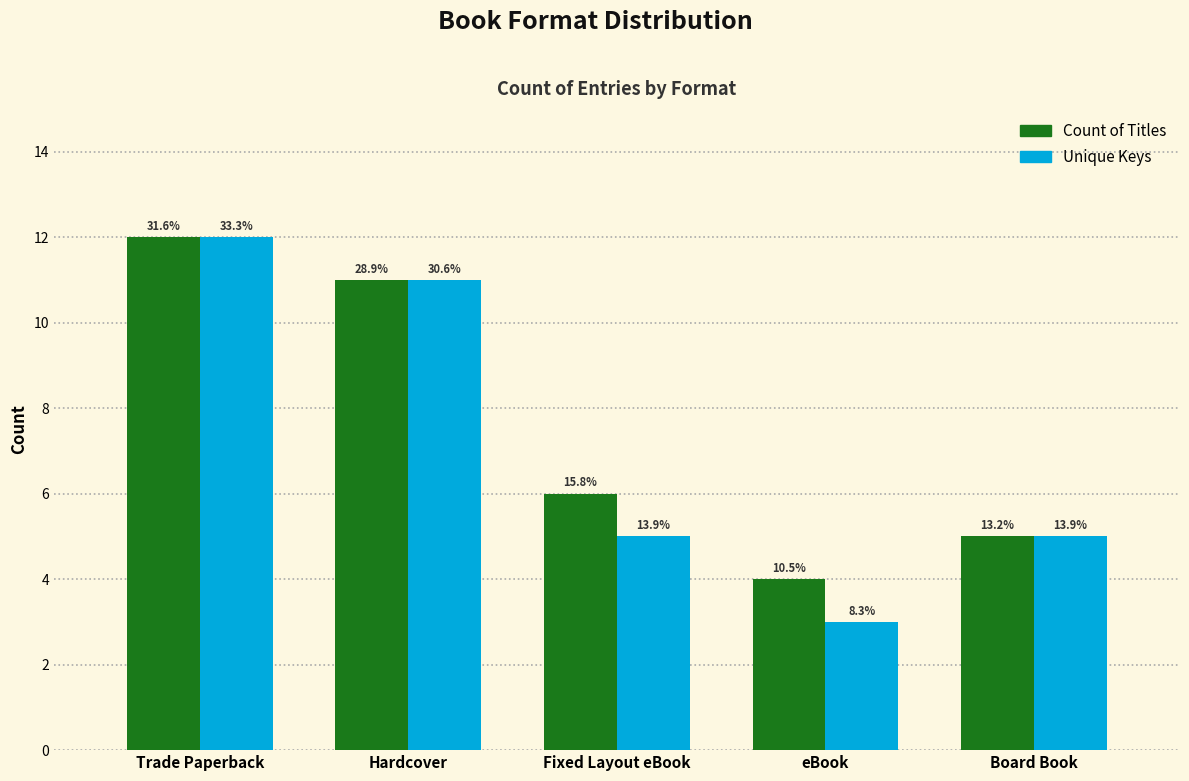

What is the total value across all series at Board Book?

10